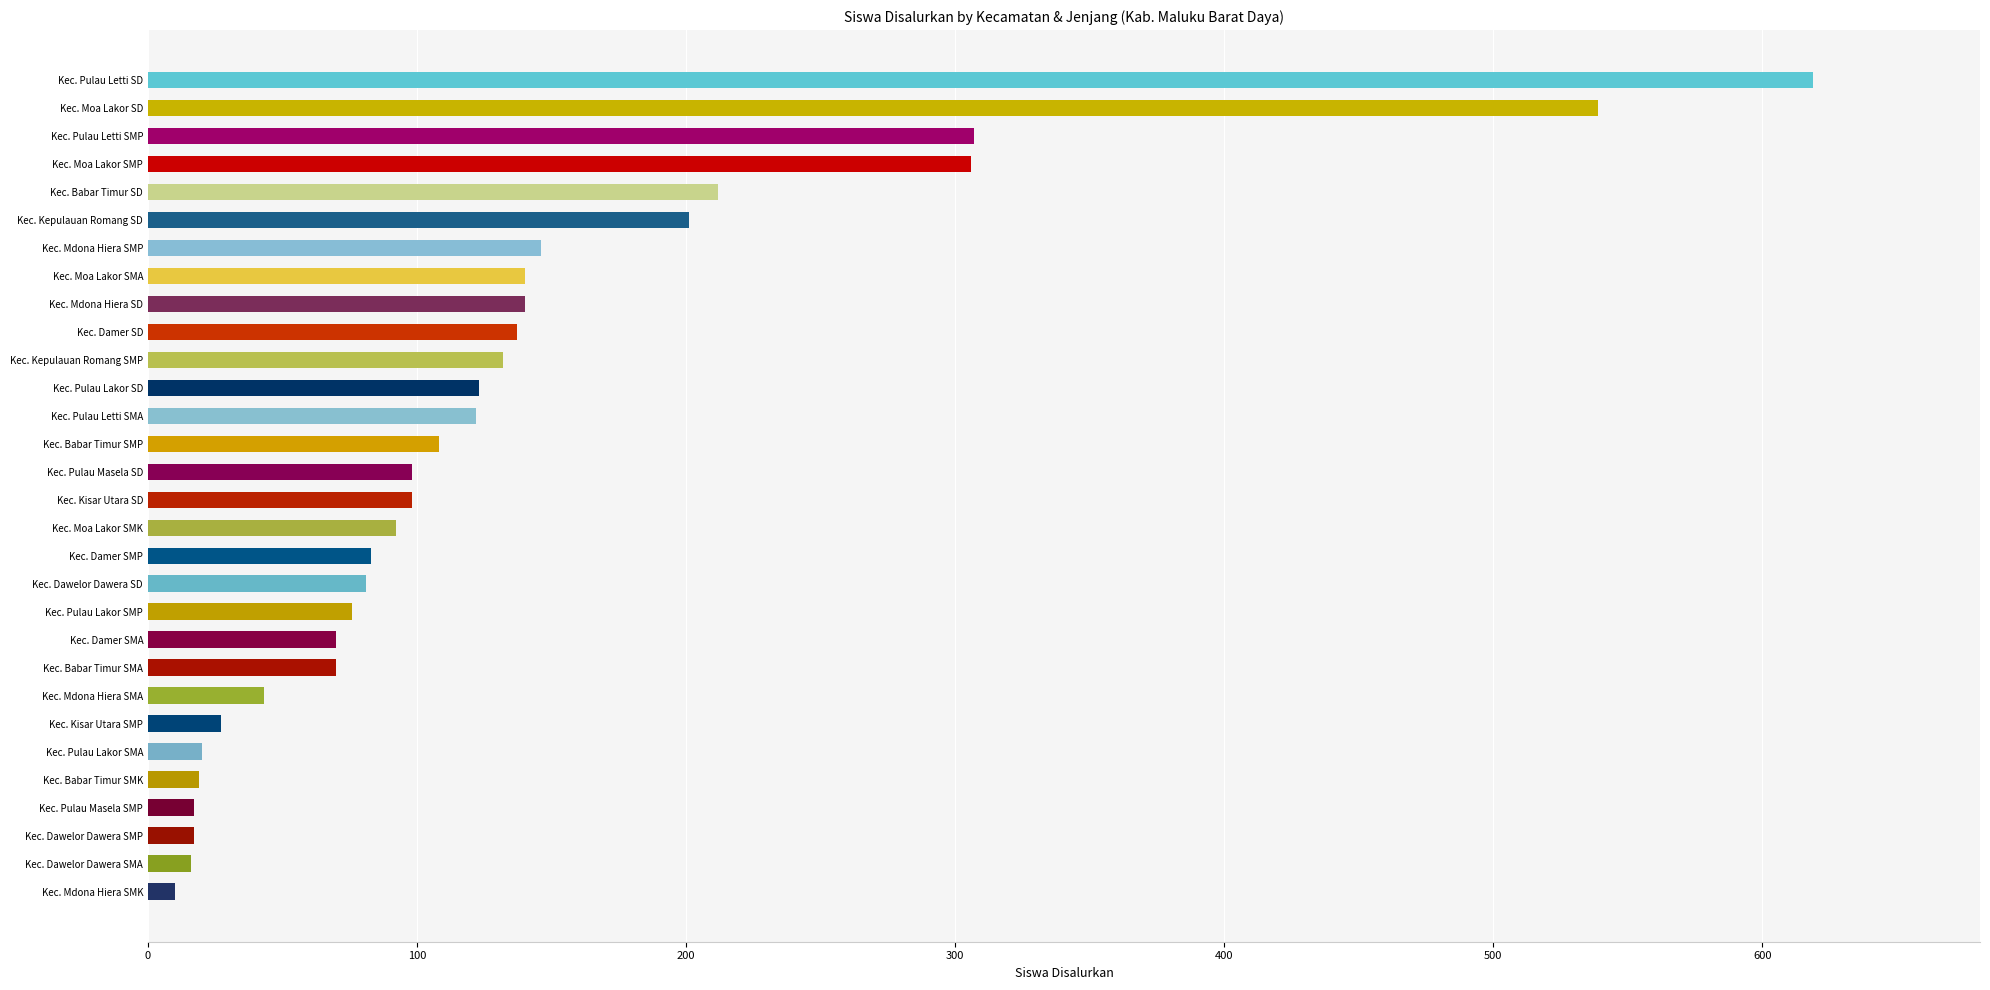

What is the ratio of the value at Kec. Mdona Hiera SMP to the value at Kec. Moa Lakor SMP?

0.5